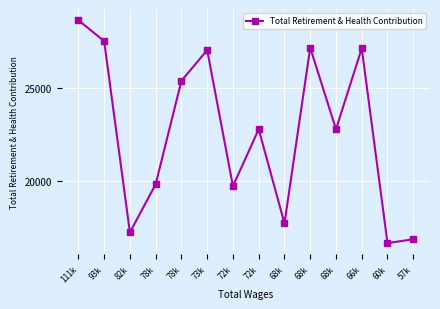

What is the average value?

22609